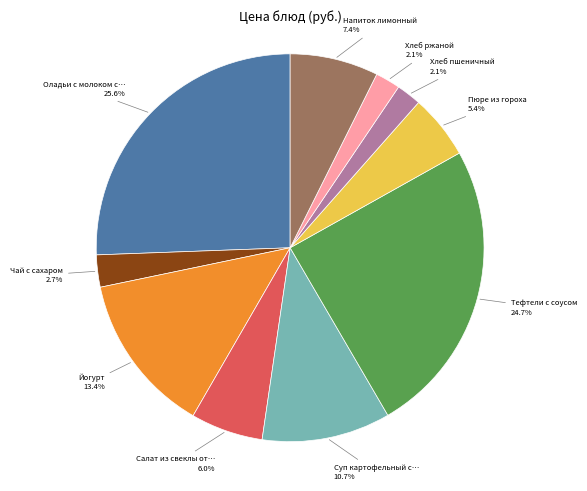

Is there any slice that represents more than half of the pie?

No